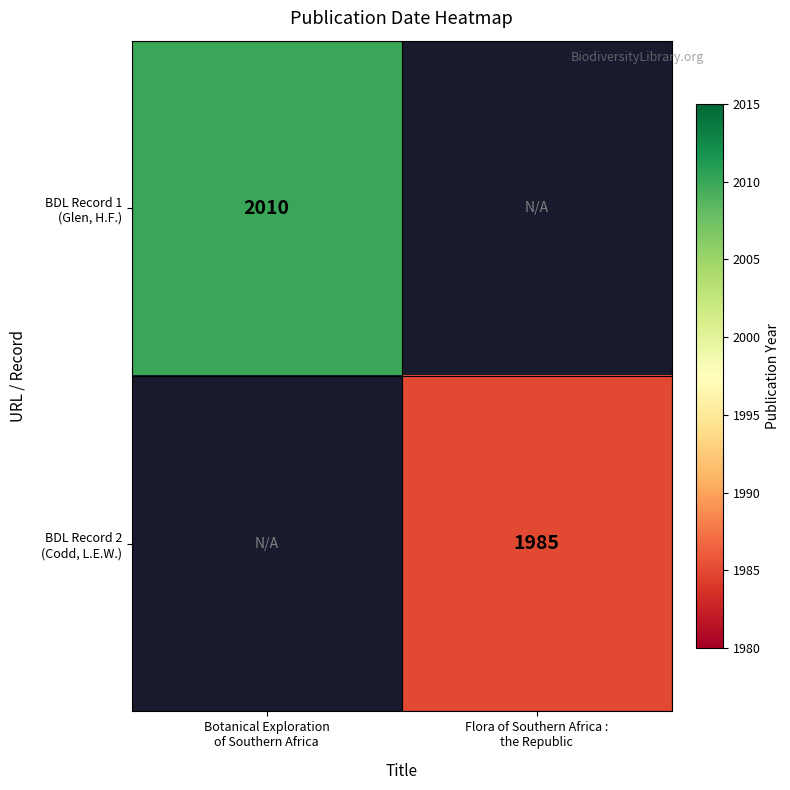

Which series has the widest spread of values?

BDL Record 1 (Glen, H.F.)